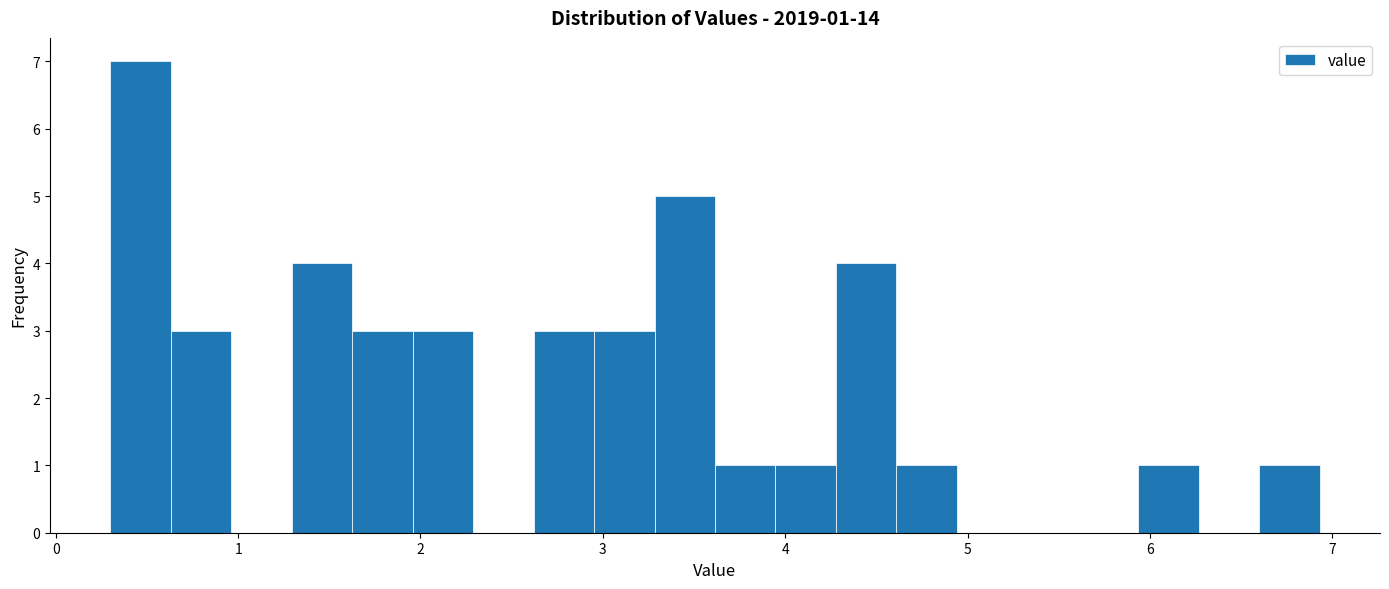

Read against the x-axis, roughly where is the centre of the tallest bar?

0.5